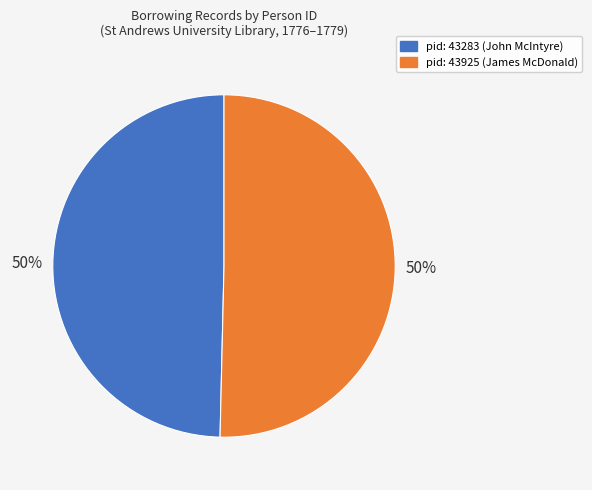

True or false: pid: 43283 (John McIntyre) accounts for 39% of the total.

False